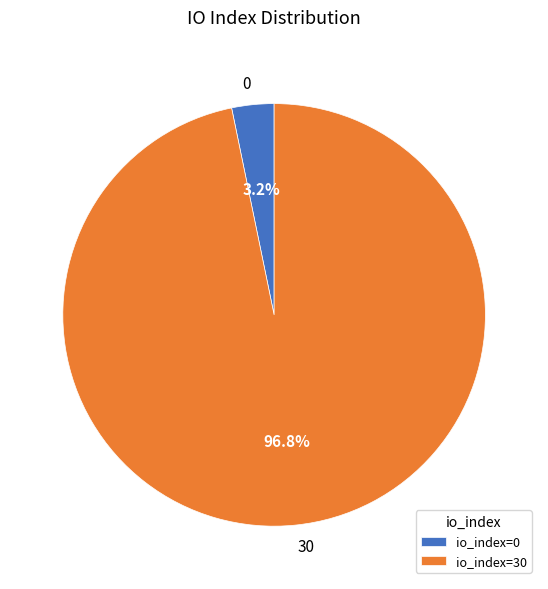

Which category has the biggest portion of the pie?

io_index=30